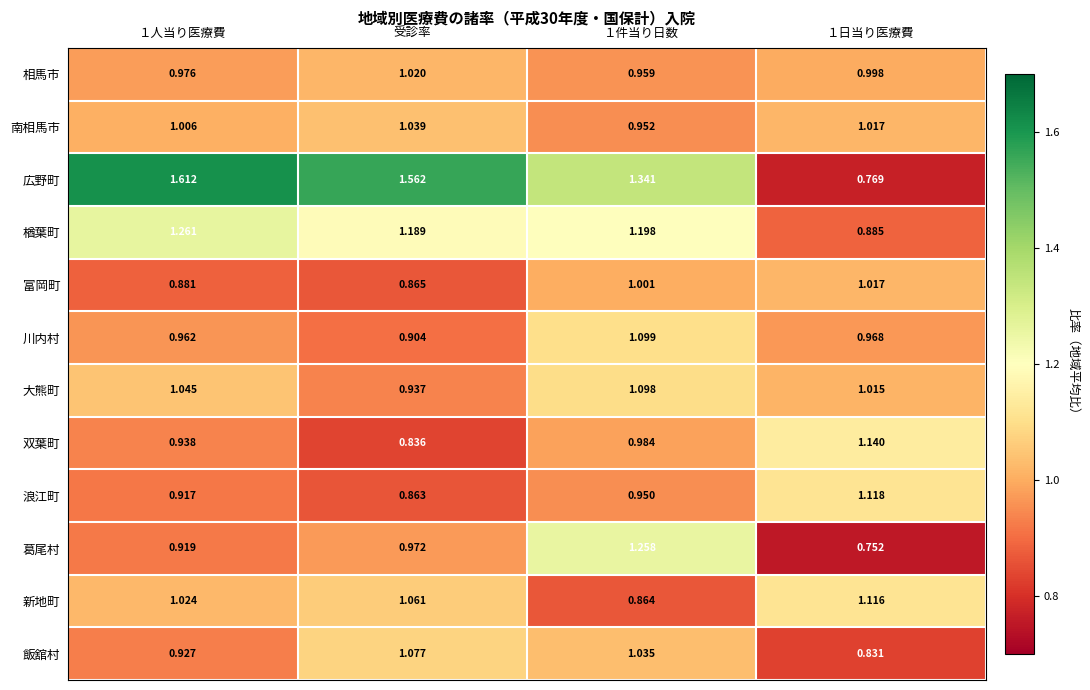

Rank the series at １人当り医療費 from highest to lowest value.

広野町, 楢葉町, 大熊町, 新地町, 南相馬市, 相馬市, 川内村, 双葉町, 飯舘村, 葛尾村, 浪江町, 富岡町